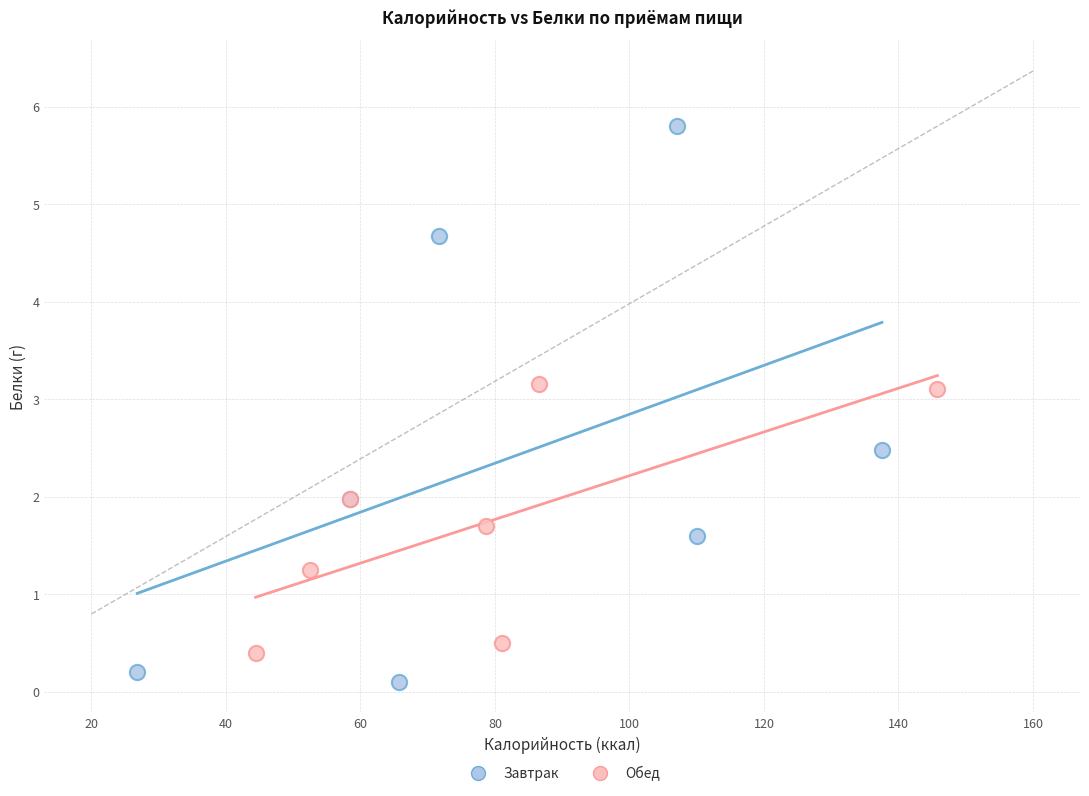

Which series reaches the minimum Y coordinate?

Завтрак